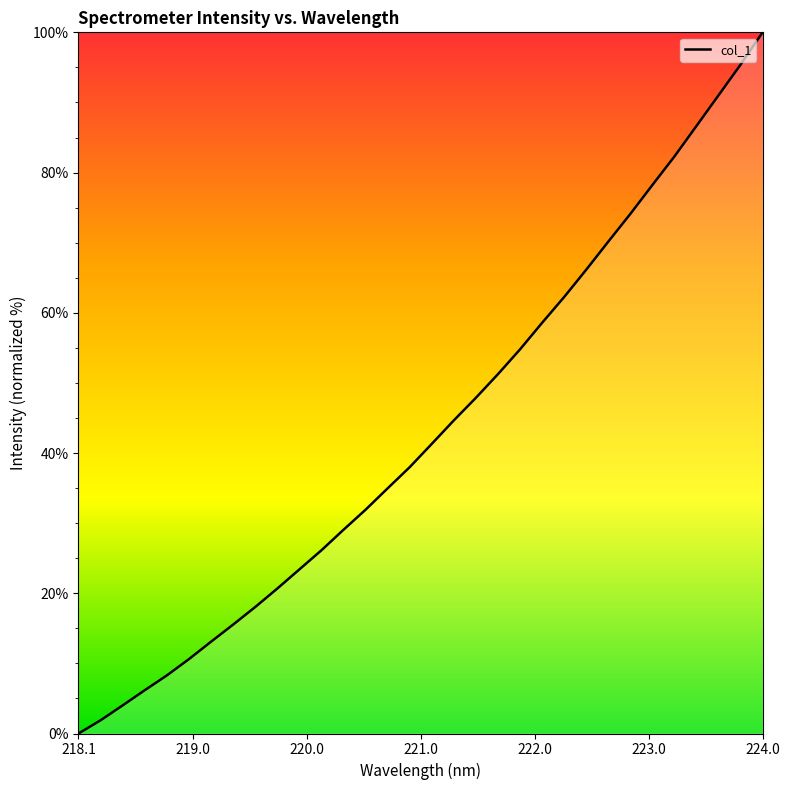

What is the greatest value displayed?

100.0